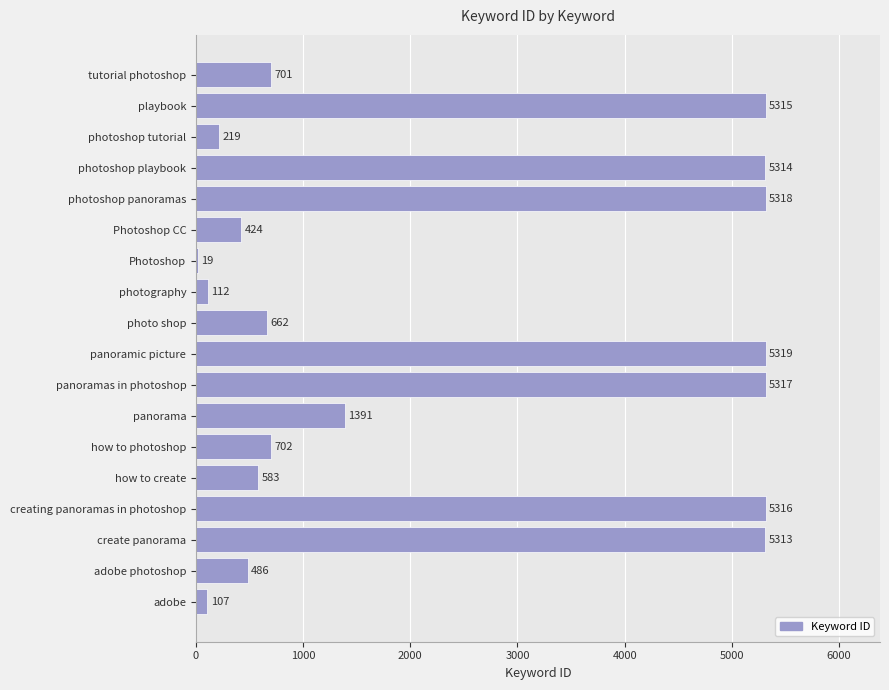

The value at creating panoramas in photoshop is 7799. True or false?

False